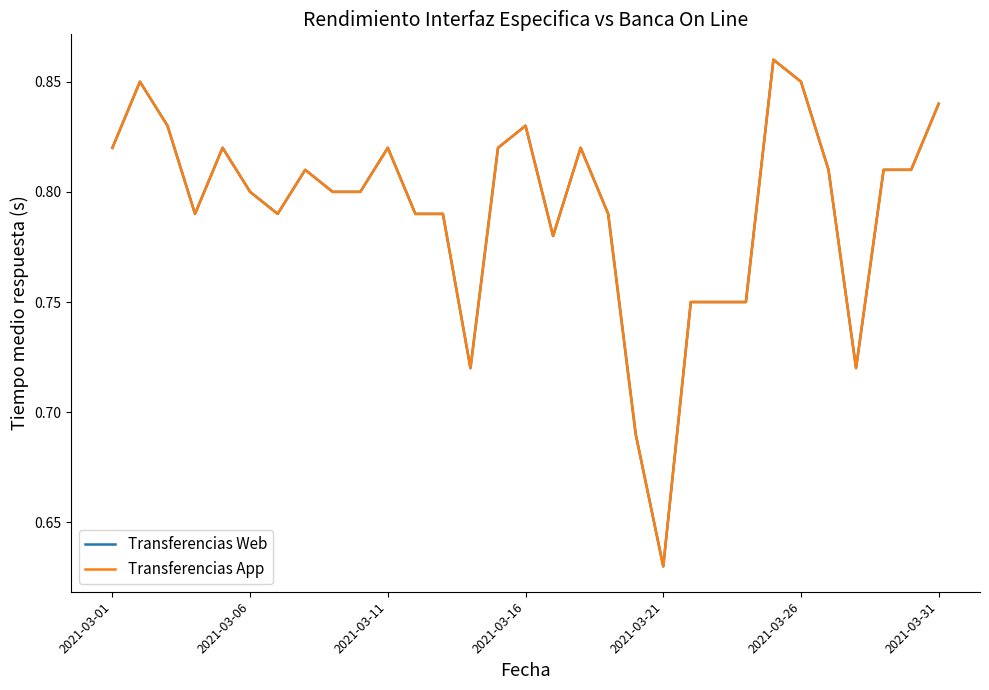

True or false: Transferencias Web and Transferencias App intersect in this chart.

False